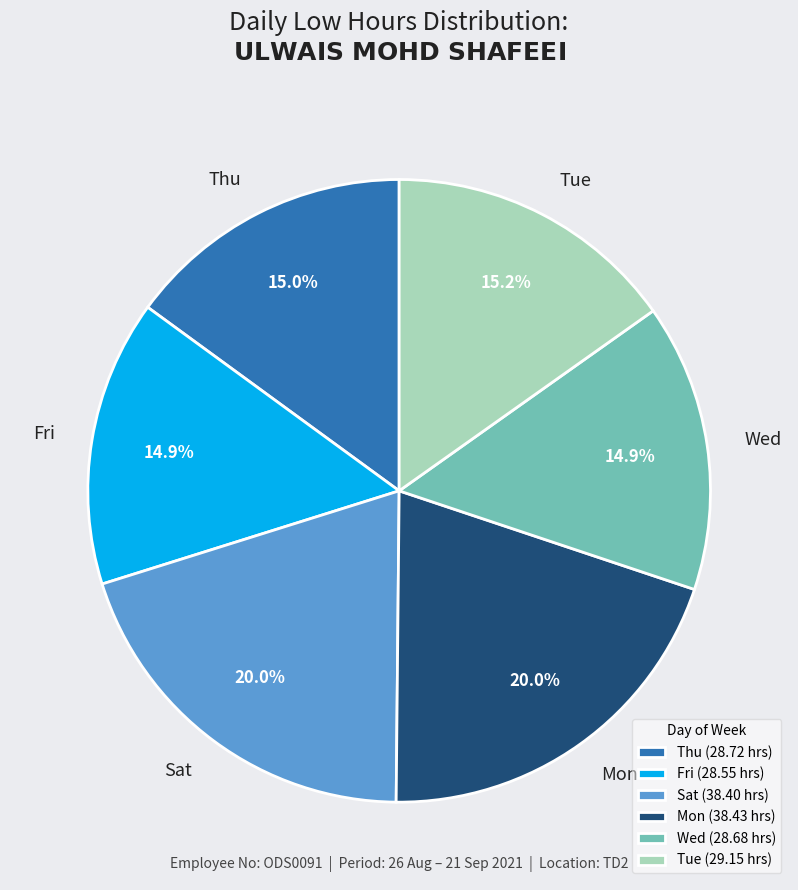

Does Fri account for over 50% of the chart?

No